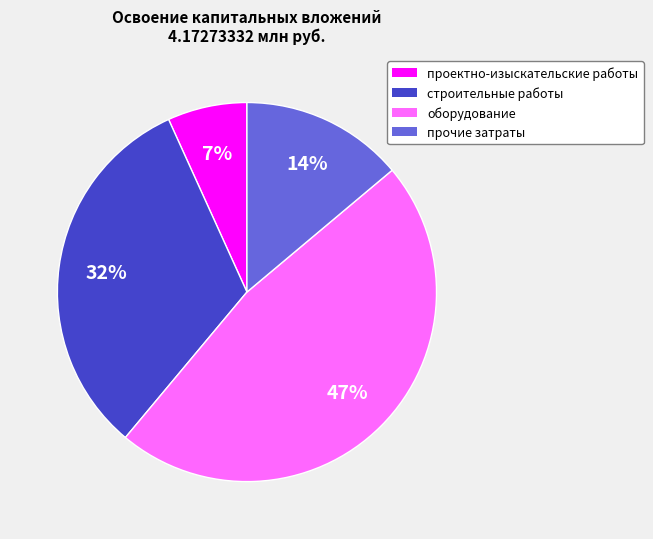

Count the number of slices in the pie.

4